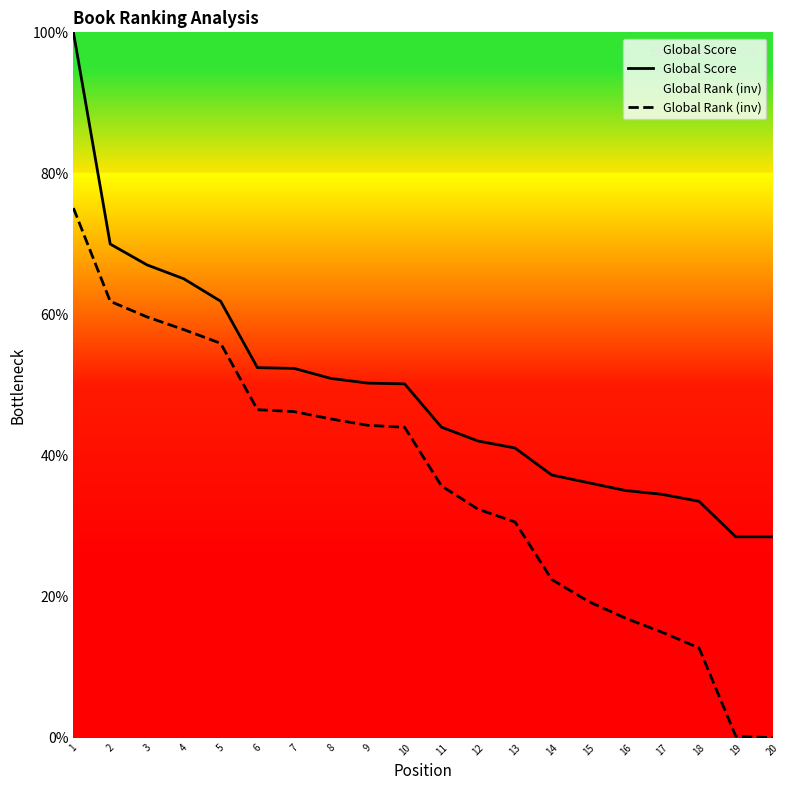

True or false: Global Score has more than 1 points higher than both neighbors.

False